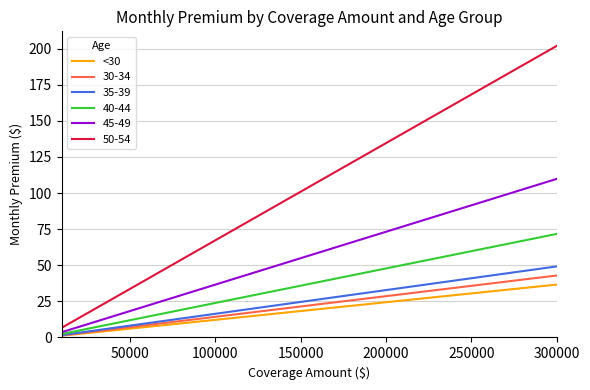

Which series has the largest range (max minus min)?

50-54